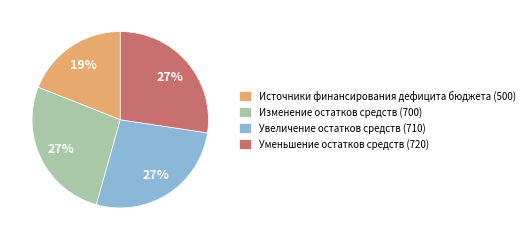

To the nearest percent, what percentage of the pie is Уменьшение остатков средств (720)?

27%